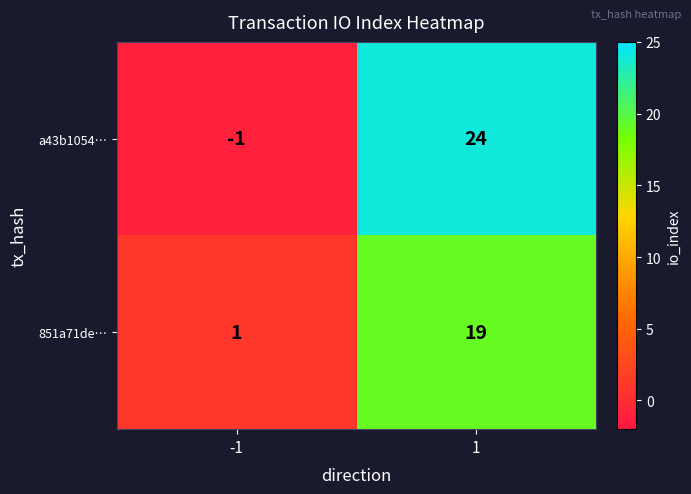

What is the sum of all 851a71de… values?

20